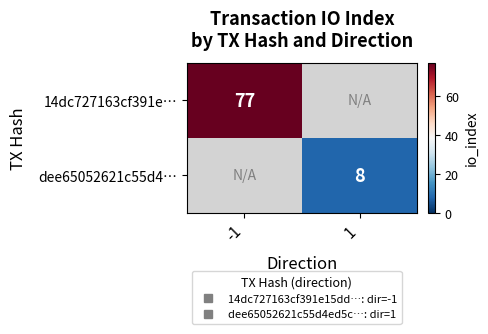

True or false: 14dc727163cf391e… has a value of 22.8 at -1.

False